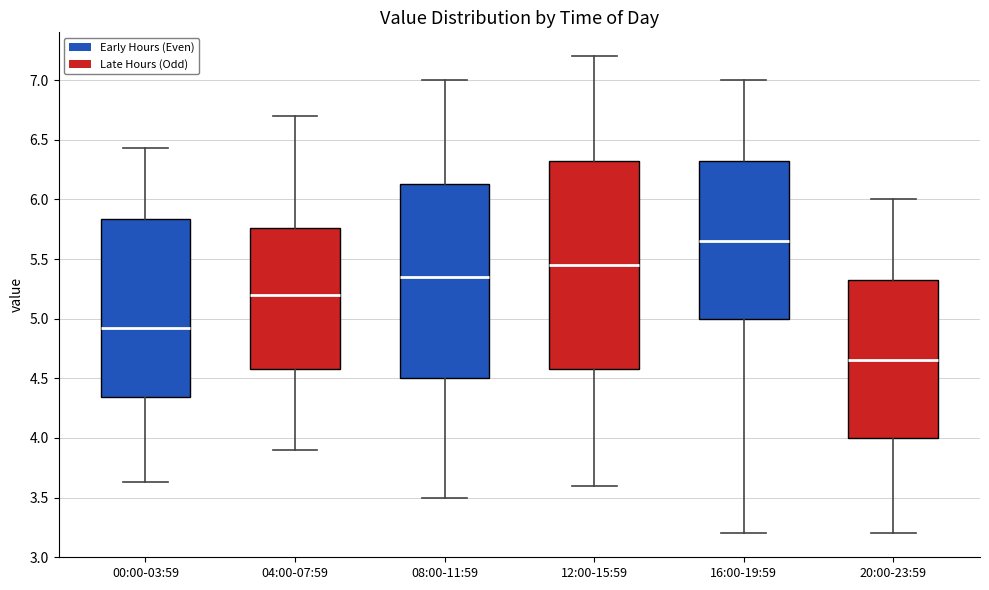

Reading left to right, read every box against the y-axis: the position of its median line, the range the box covers, and the ends of its whiskers. The values are not printed on the chart, so give them approximately, as read against the axis.

00:00-03:59: median 4.95, box 4.35 to 5.85, whiskers 3.65 to 6.45
04:00-07:59: median 5.20, box 4.60 to 5.75, whiskers 3.90 to 6.70
08:00-11:59: median 5.35, box 4.50 to 6.15, whiskers 3.50 to 7.00
12:00-15:59: median 5.45, box 4.60 to 6.35, whiskers 3.60 to 7.20
16:00-19:59: median 5.65, box 5.00 to 6.35, whiskers 3.20 to 7.00
20:00-23:59: median 4.65, box 4.00 to 5.35, whiskers 3.20 to 6.00